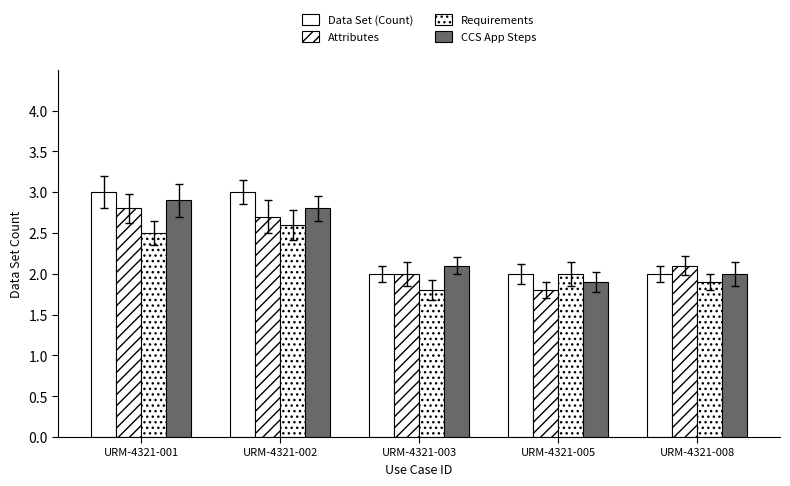

Is it true that Requirements equals 0.7 at URM-4321-005?

False